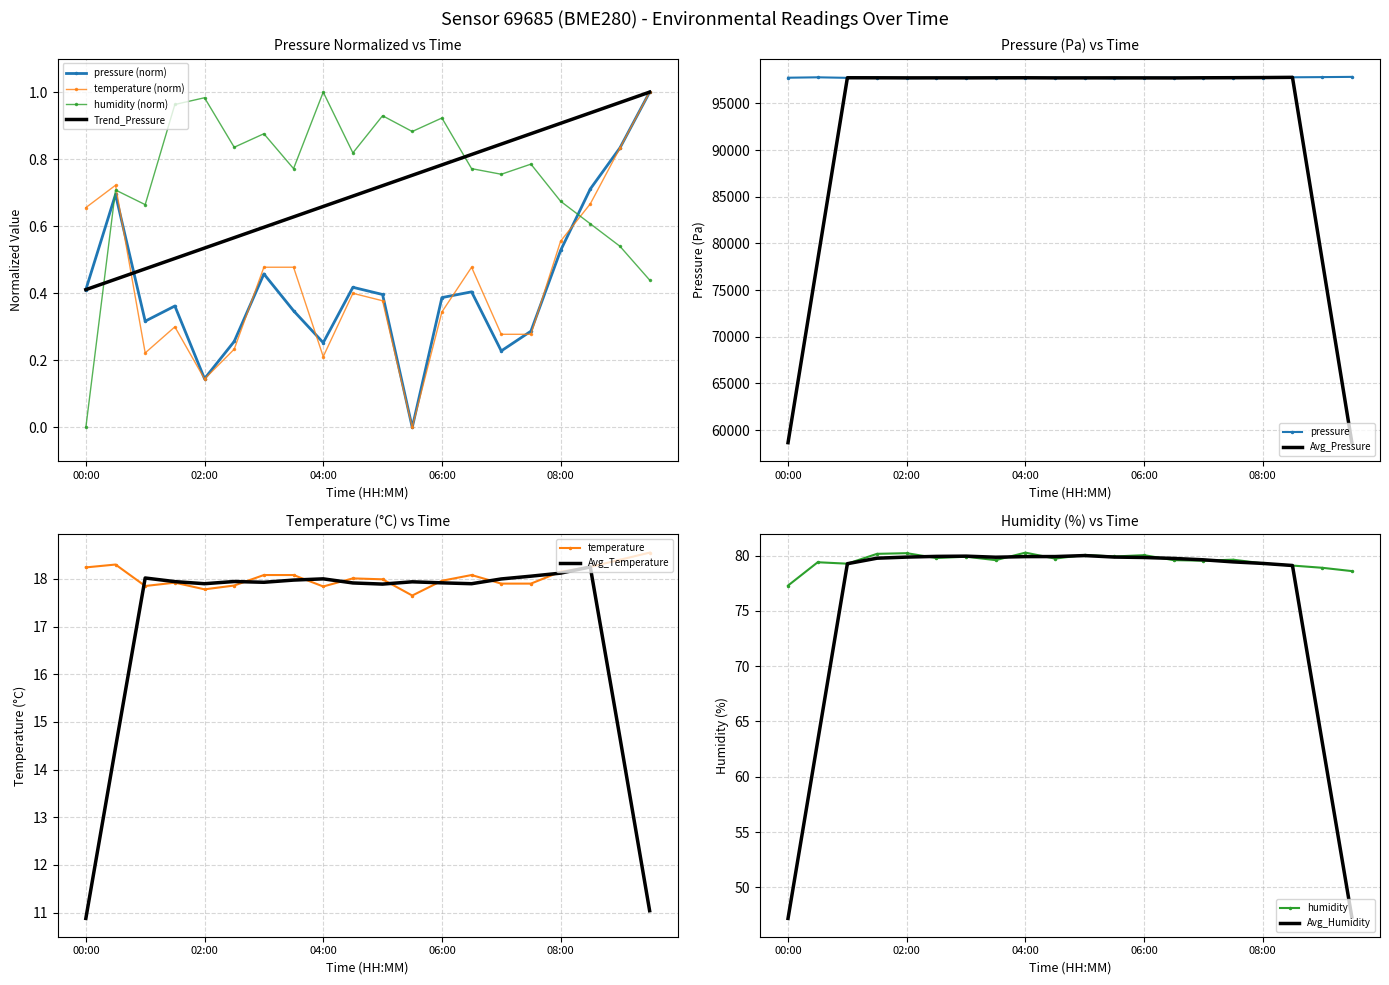

Which series has the largest total across all categories?

humidity